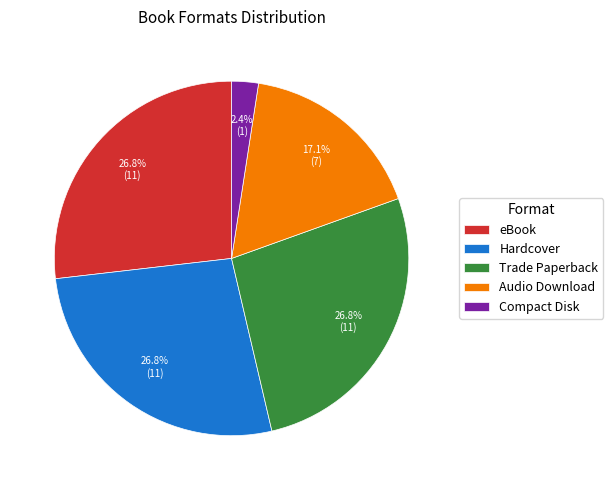

What is the smallest slice in the pie chart?

Compact Disk